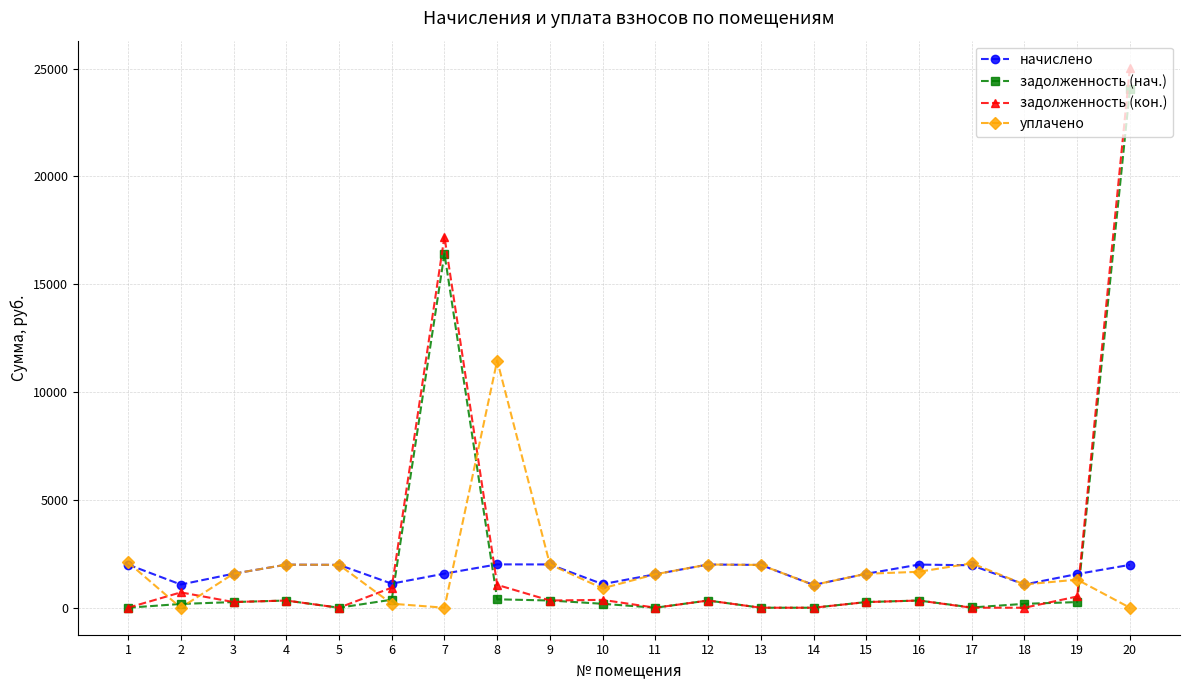

What is the difference between the maximum and minimum values in the задолженность (нач.) series?

24047.1